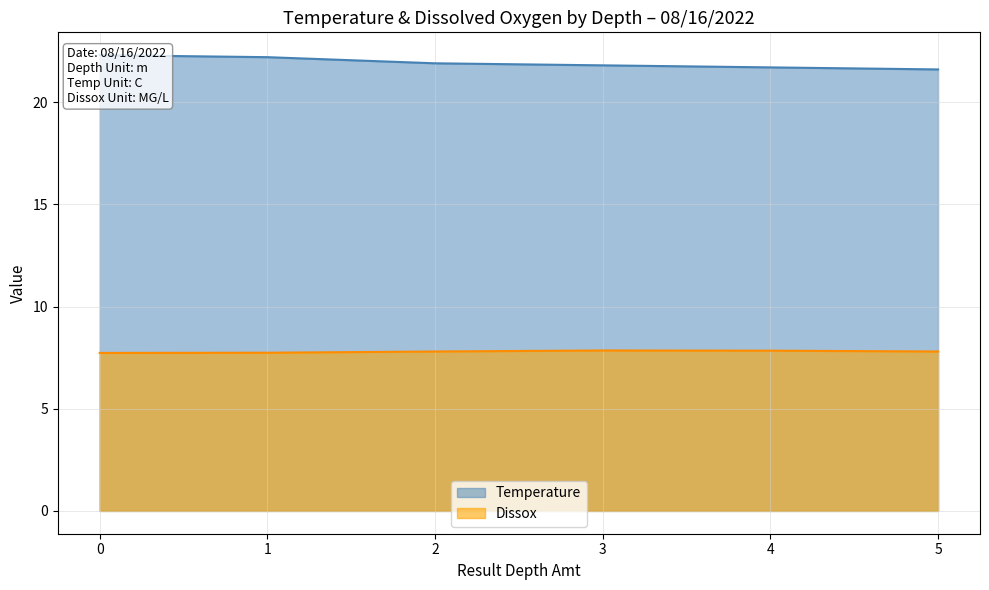

The Temperature series shows 21.6 at 5. True or false?

True